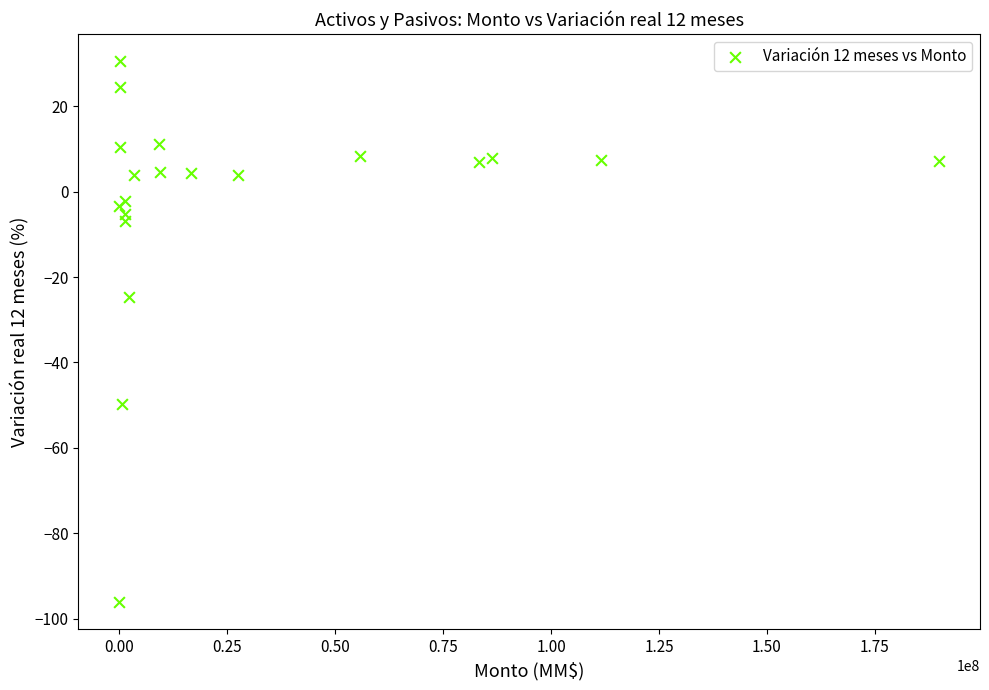

What Y value in the scatter plot is closest to -32?

-24.7